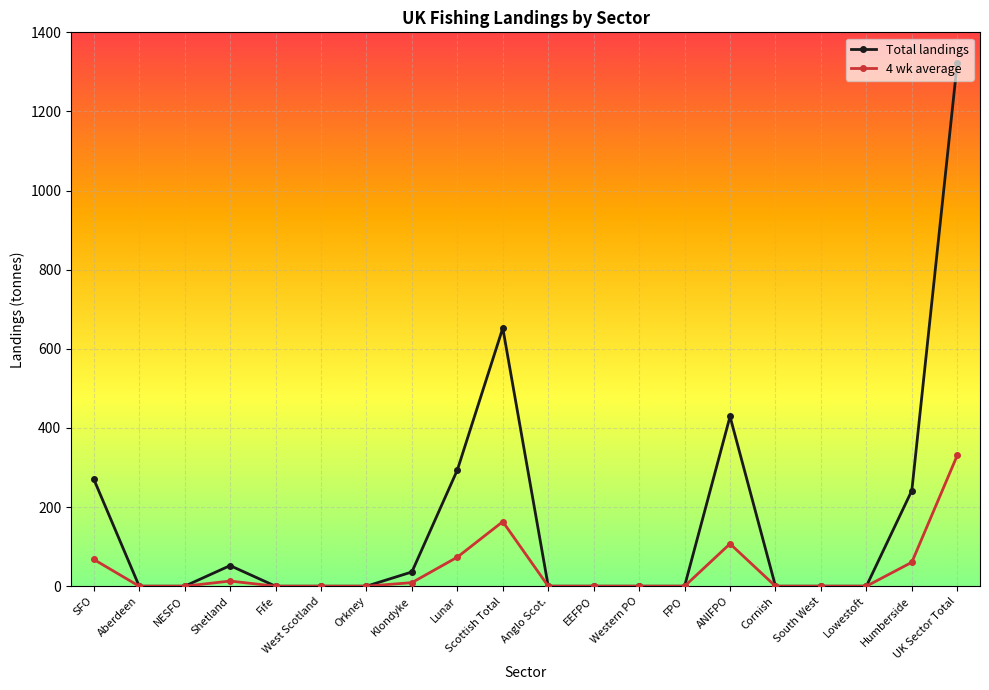

What are all the series names shown in the legend?

Total landings, 4 wk average